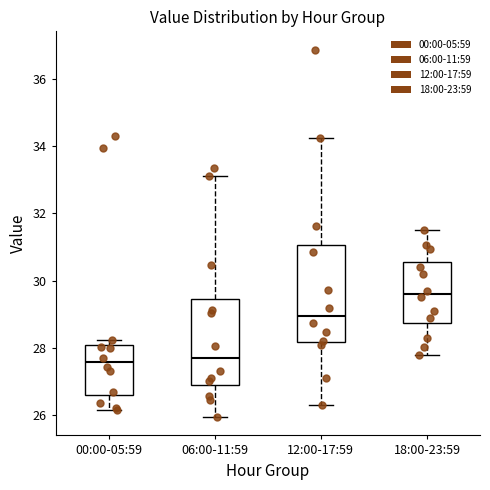

Reading left to right, read every box against the y-axis: the position of its median line, the range the box covers, and the ends of its whiskers. The values are not printed on the chart, so give them approximately, as read against the axis.

00:00-05:59: median 27.6, box 26.6 to 28.0, whiskers 26.2 to 28.2
06:00-11:59: median 27.6, box 26.8 to 29.4, whiskers 26.0 to 33.2
12:00-17:59: median 29.0, box 28.2 to 31.0, whiskers 26.2 to 34.2
18:00-23:59: median 29.6, box 28.8 to 30.6, whiskers 27.8 to 31.6